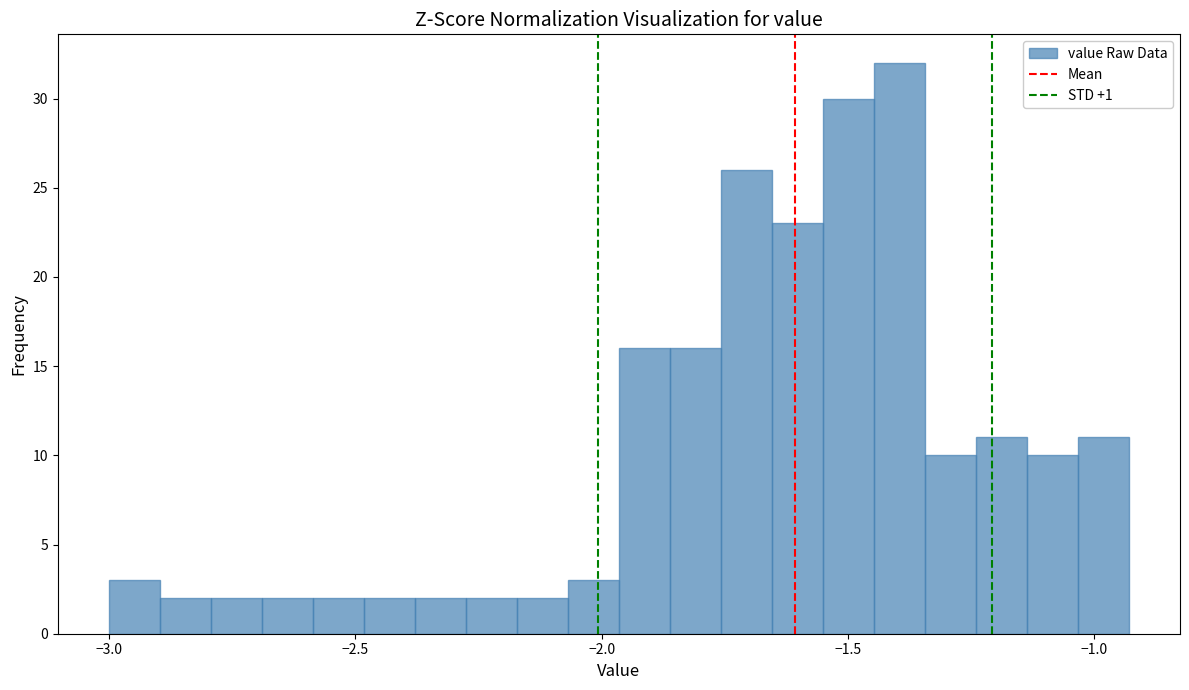

Read against the x-axis, roughly where is the centre of the tallest bar?

-1.40